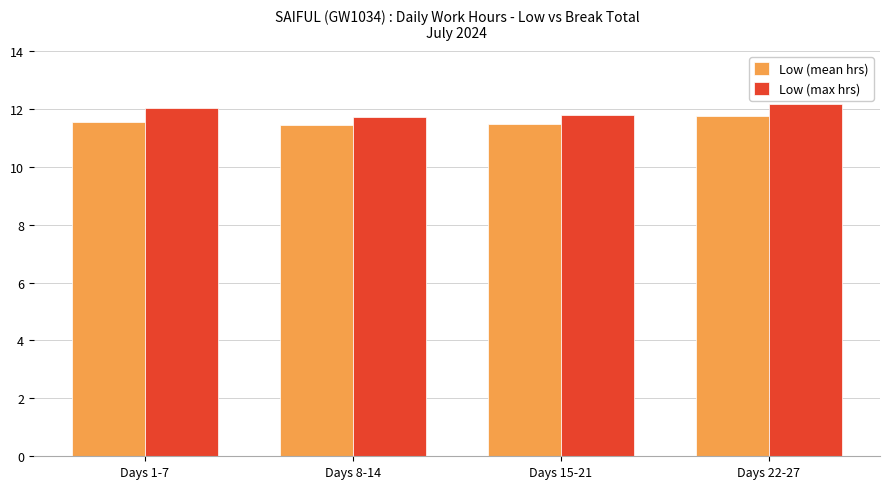

Which series has the largest range (max minus min)?

Low (max hrs)